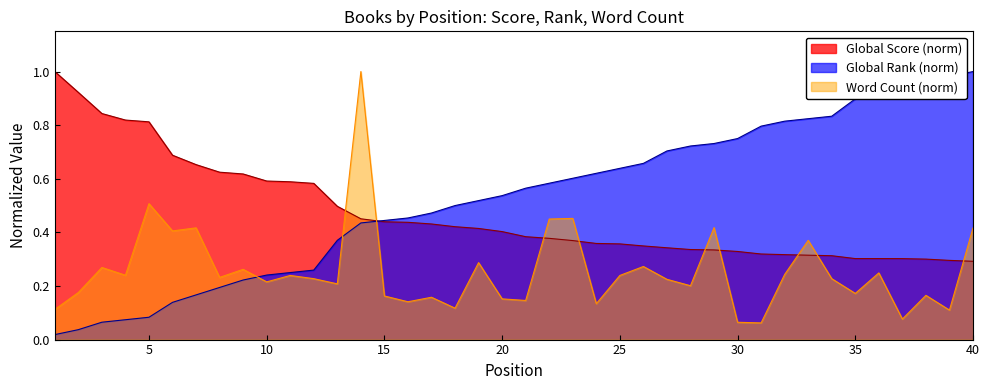

List the series in order of their peak value, highest first.

Global Score, Global Rank, Word Count